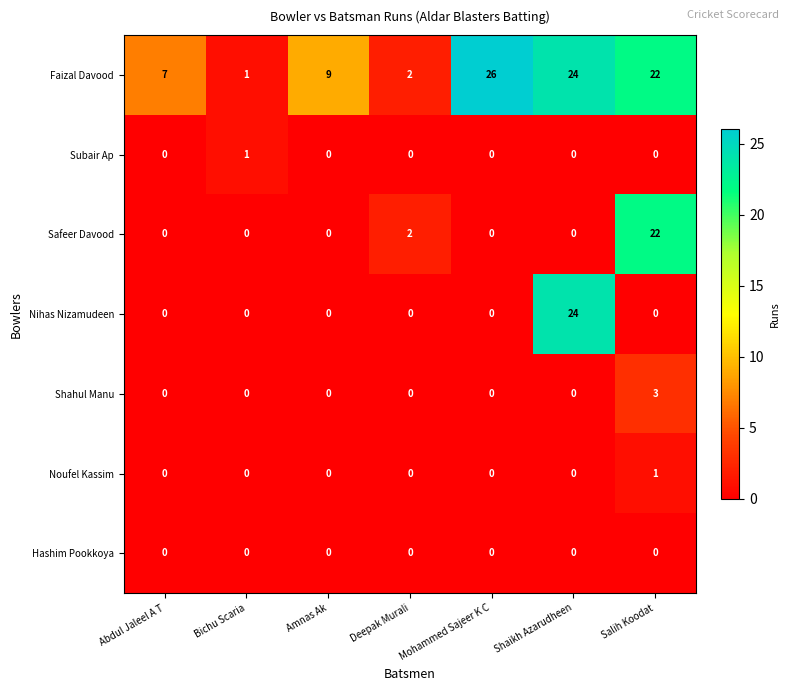

What is the difference between the highest and lowest values at Abdul Jaleel A T?

7